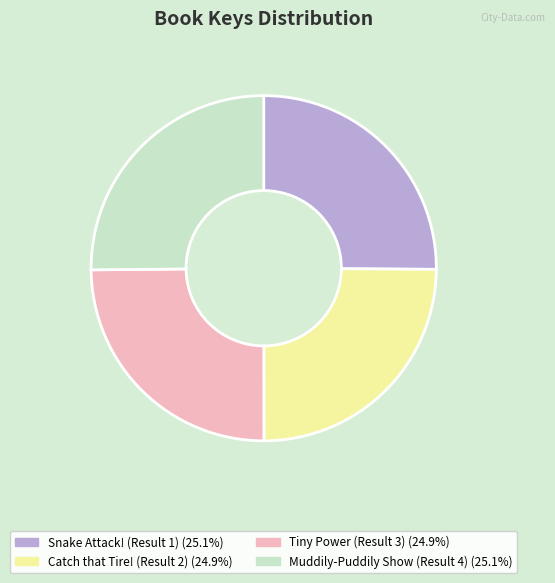

Is Catch that Tire! (Result 2) the majority of the pie?

No